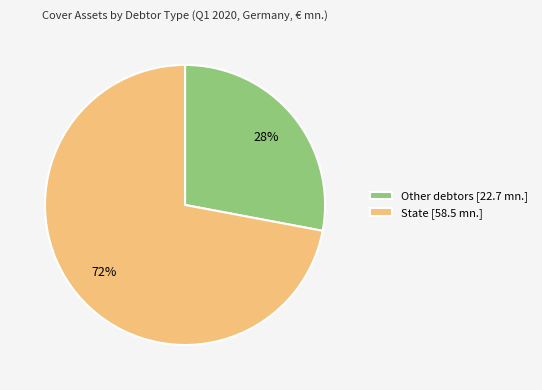

Rank the categories by value from lowest to highest.

Other debtors [22.7 mn.], State [58.5 mn.]